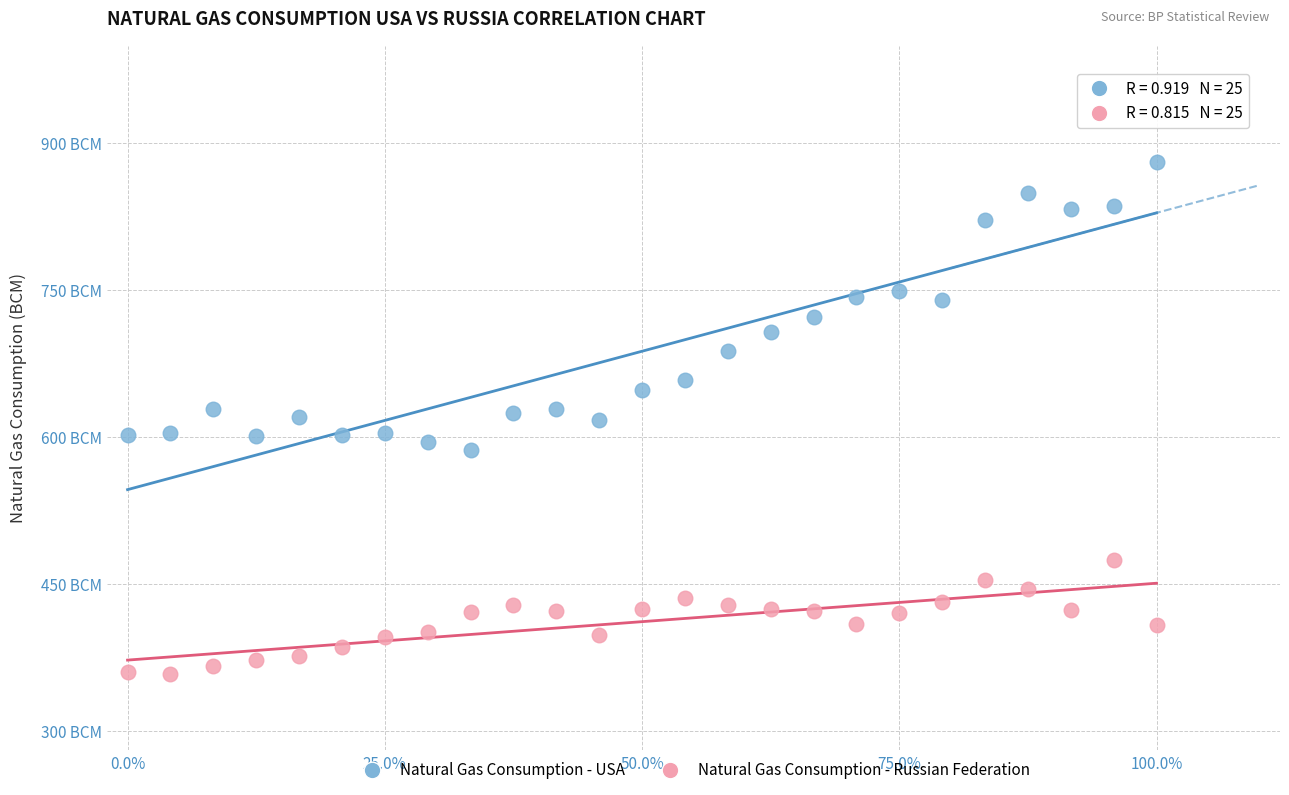

Which series contains the highest Y value?

Natural Gas Consumption - USA